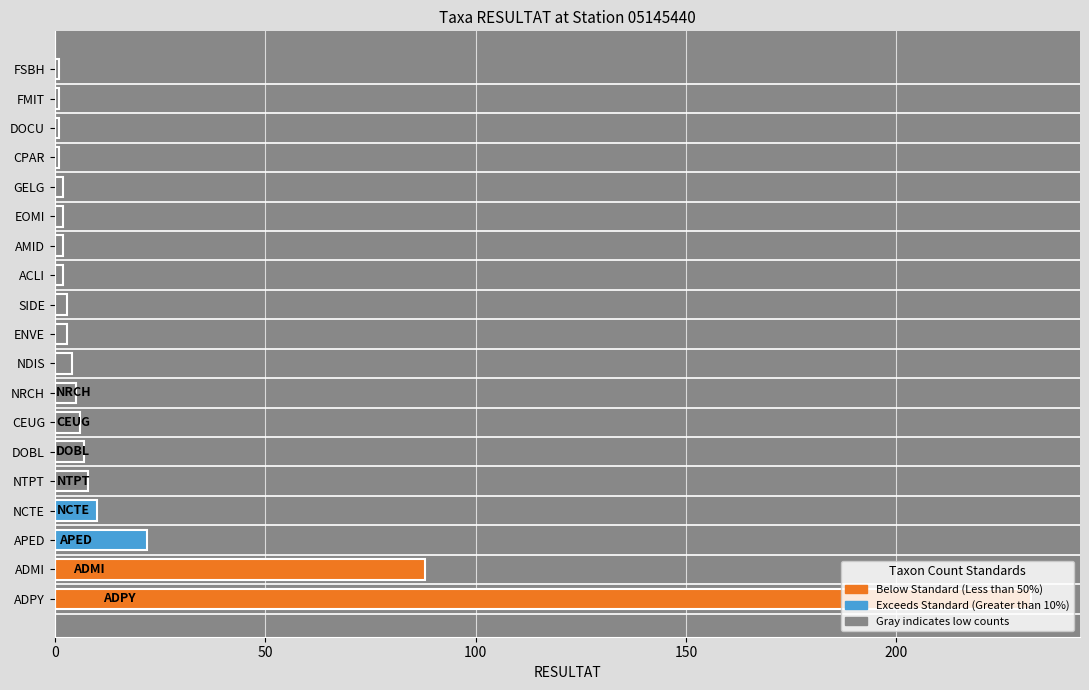

At which label is the value closest to 116?

ADMI